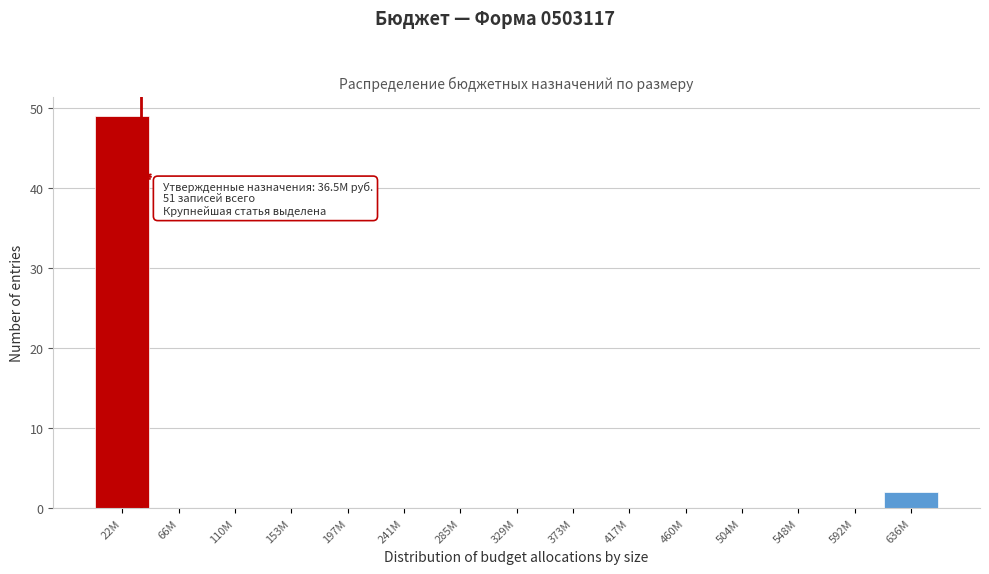

Reading left to right, list all the values displayed in this chart.

22М=49	66М=0	110М=0	153М=0	197М=0	241М=0	285М=0	329М=0	373М=0	417М=0	460М=0	504М=0	548М=0	592М=0	636М=2